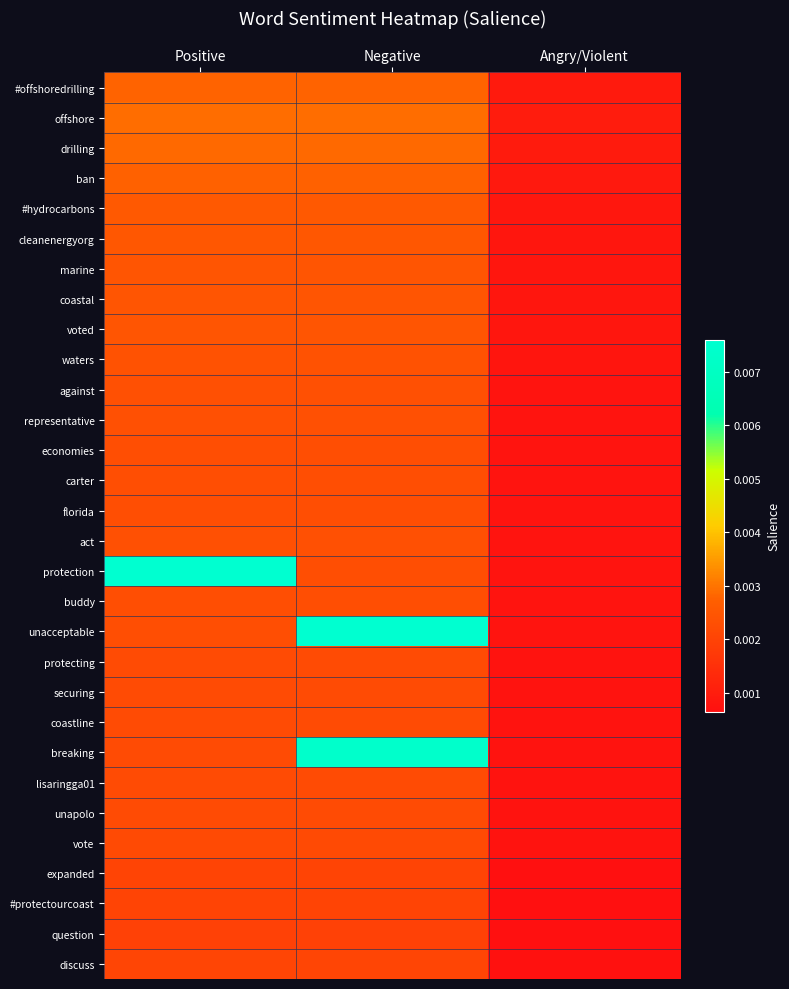

Between Positive and Angry/Violent, which is larger?

Positive